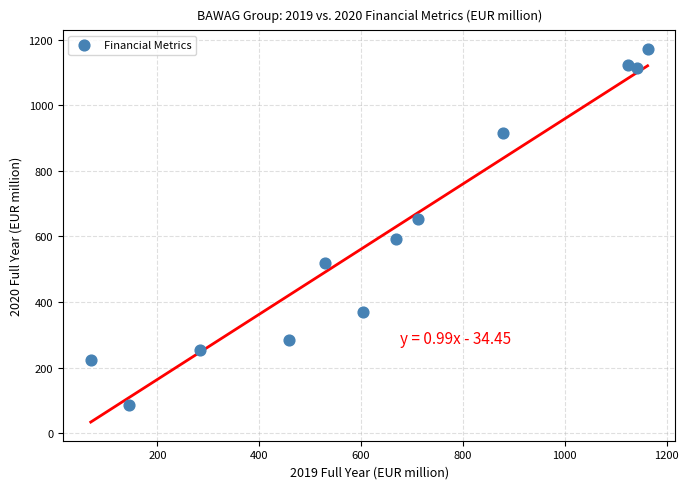

What is the range of Y values (max minus min)?

1085.7